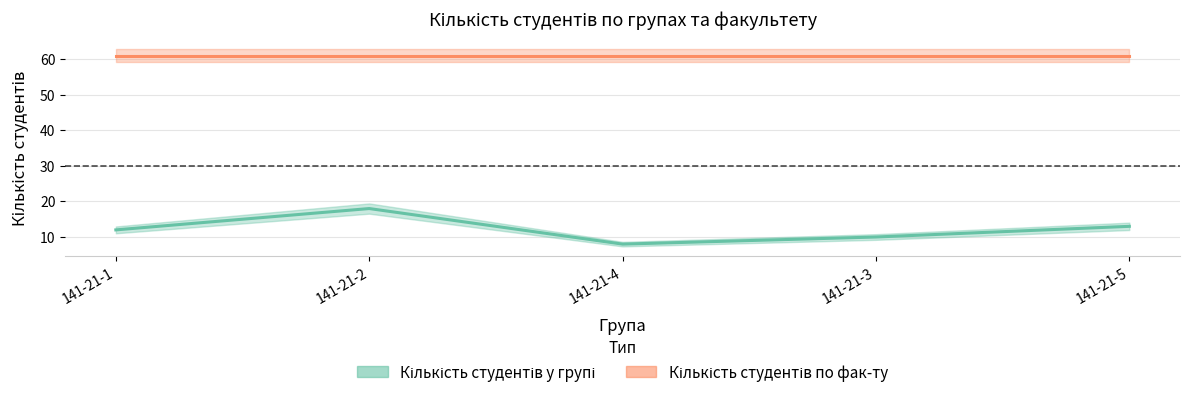

List the labels in order of value, smallest first.

141-21-4, 141-21-3, 141-21-1, 141-21-5, 141-21-2